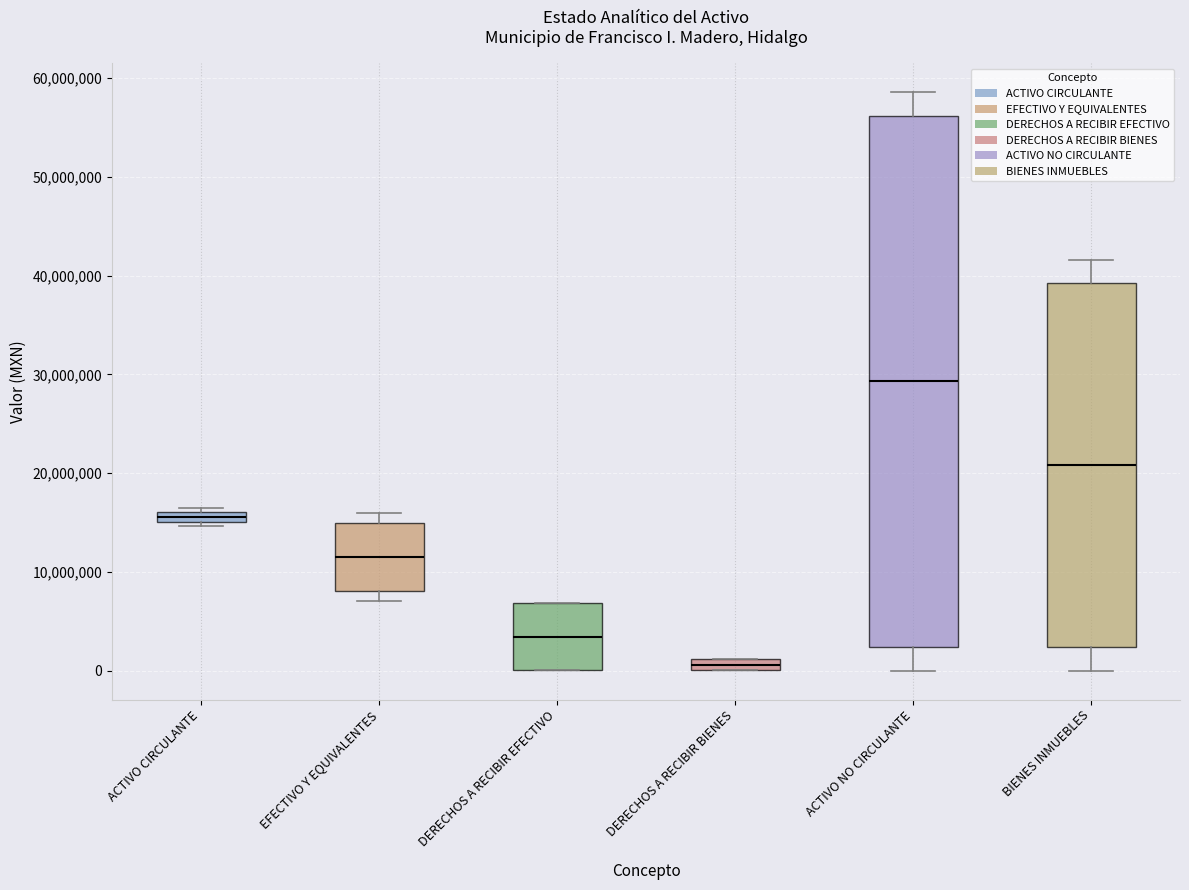

Where does the median line of the box for ACTIVO NO CIRCULANTE sit on the y-axis? The values are not printed on the chart, so give them approximately, as read against the axis.

29000000